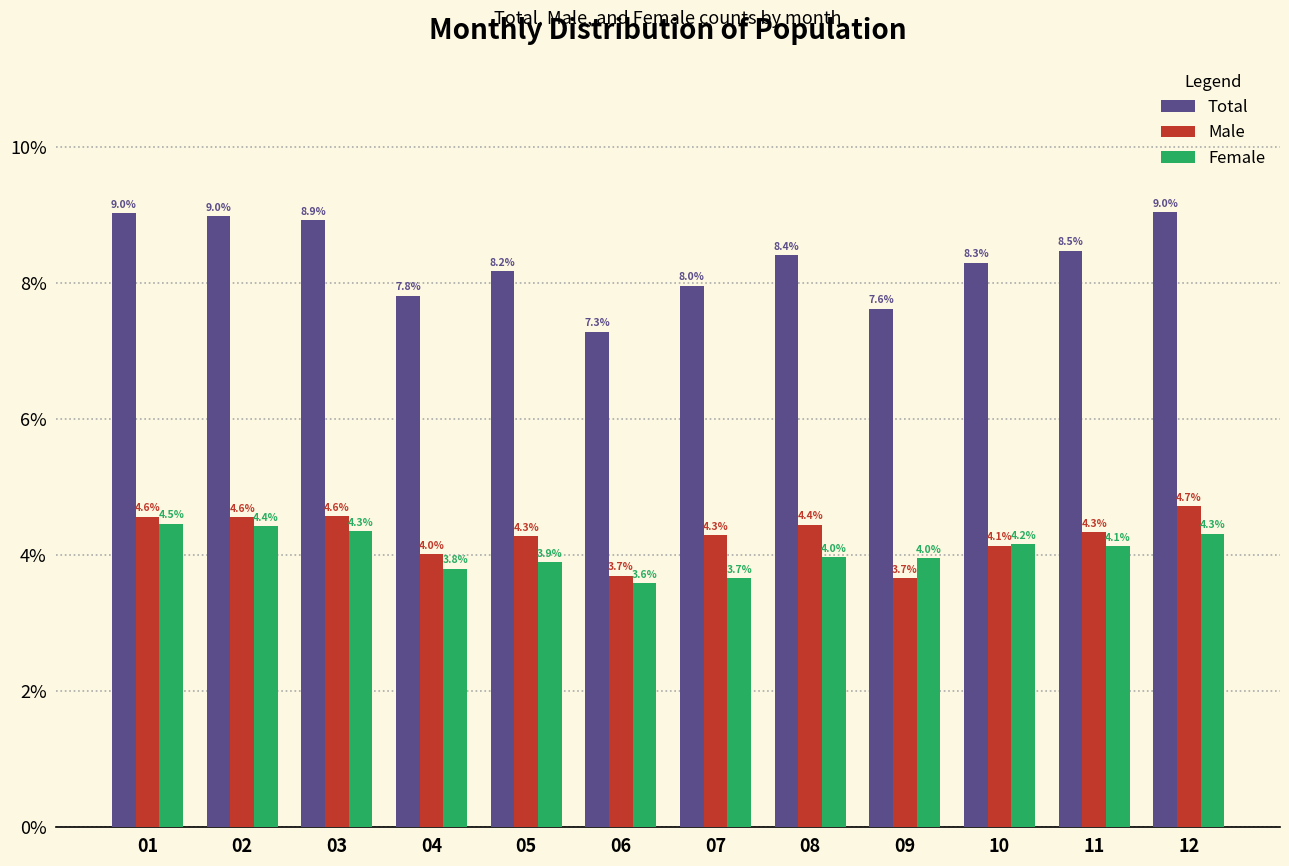

Reading left to right, what are all the values shown in this chart?

Total: 01=9.0	02=9.0	03=8.9	04=7.8	05=8.2	06=7.3	07=8.0	08=8.4	09=7.6	10=8.3	11=8.5	12=9.0
Male: 01=4.6	02=4.6	03=4.6	04=4.0	05=4.3	06=3.7	07=4.3	08=4.4	09=3.7	10=4.1	11=4.3	12=4.7
Female: 01=4.5	02=4.4	03=4.3	04=3.8	05=3.9	06=3.6	07=3.7	08=4.0	09=4.0	10=4.2	11=4.1	12=4.3